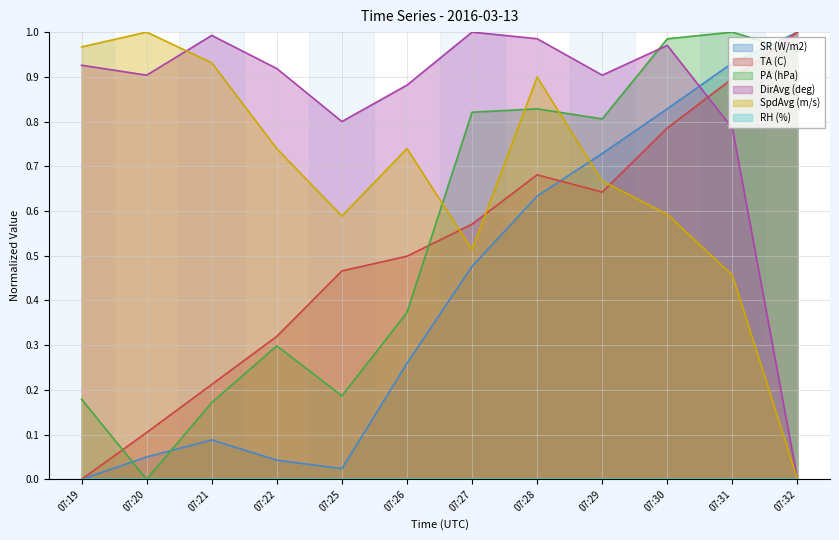

At which label does DirAvg (deg) reach its minimum?

07:32